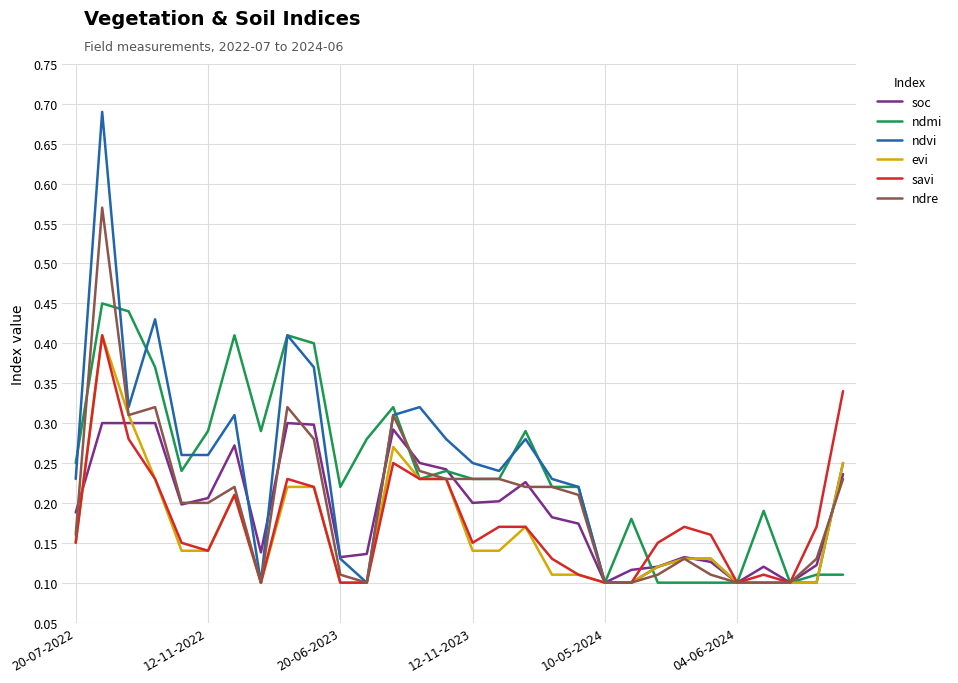

How many distinct data groups are displayed?

6